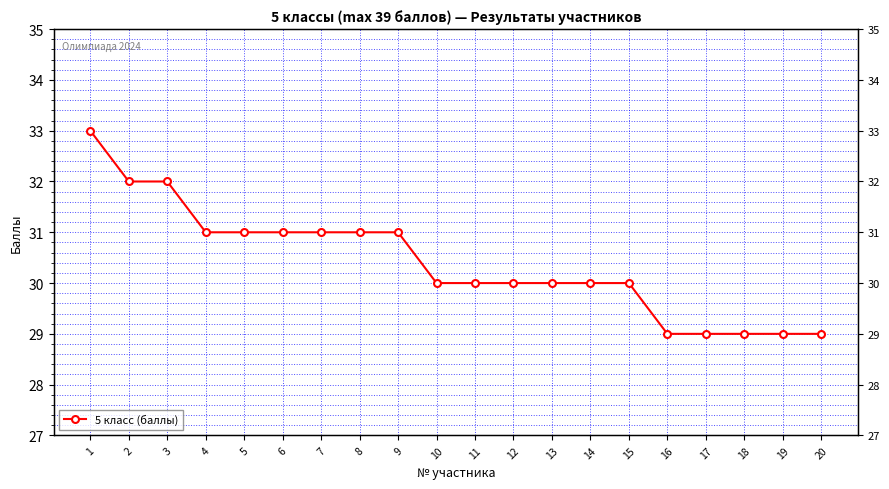

Between 2 and 11, which is larger?

2